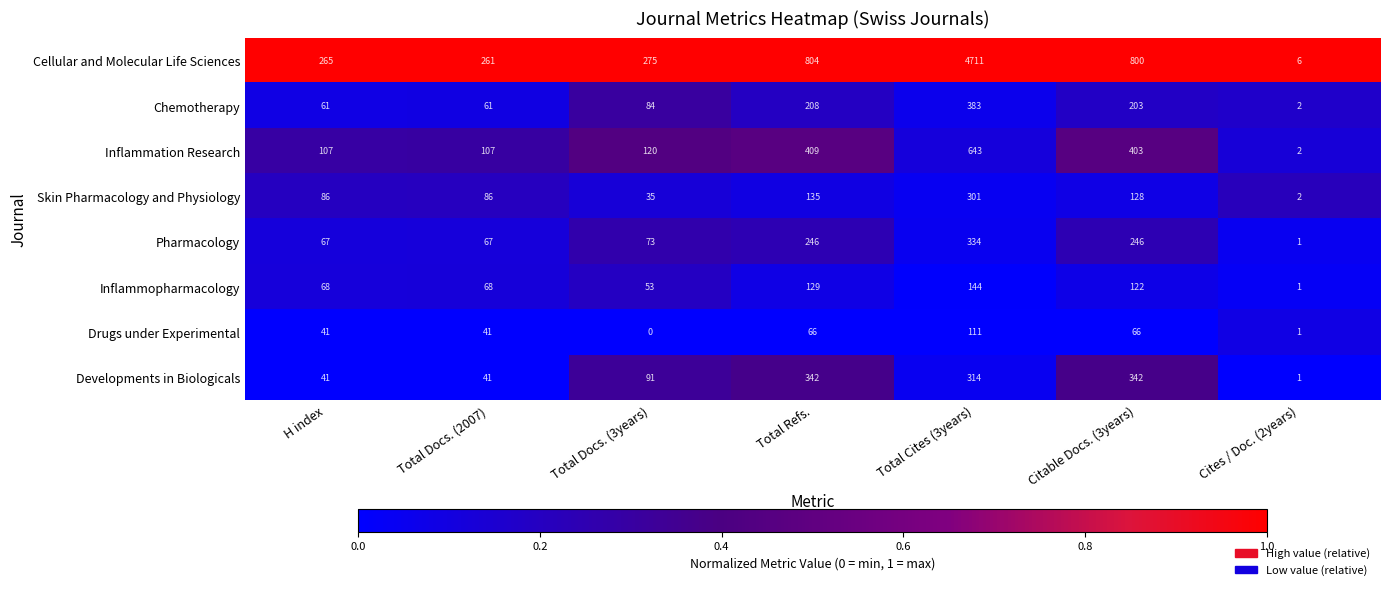

At which label does Developments in Biologicals reach its minimum?

Cites / Doc. (2years)